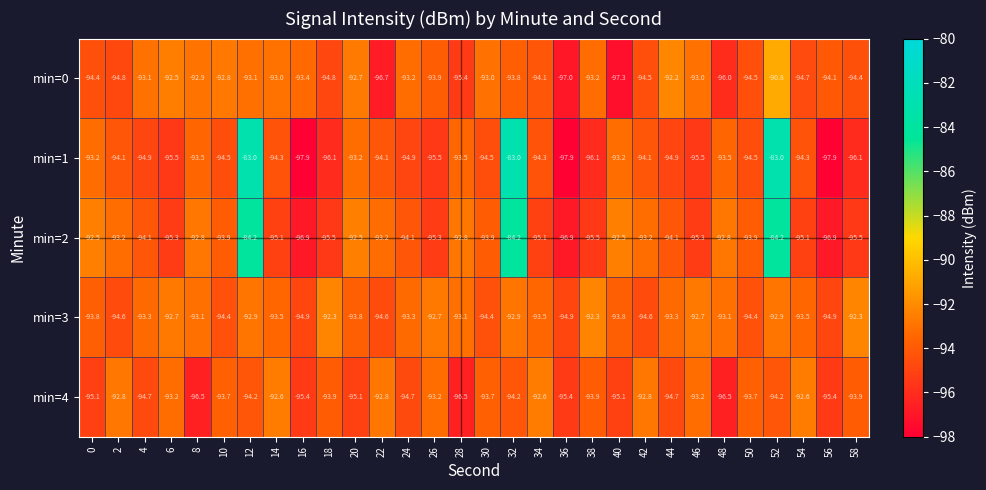

At which label does min=3 first exceed -93?

6